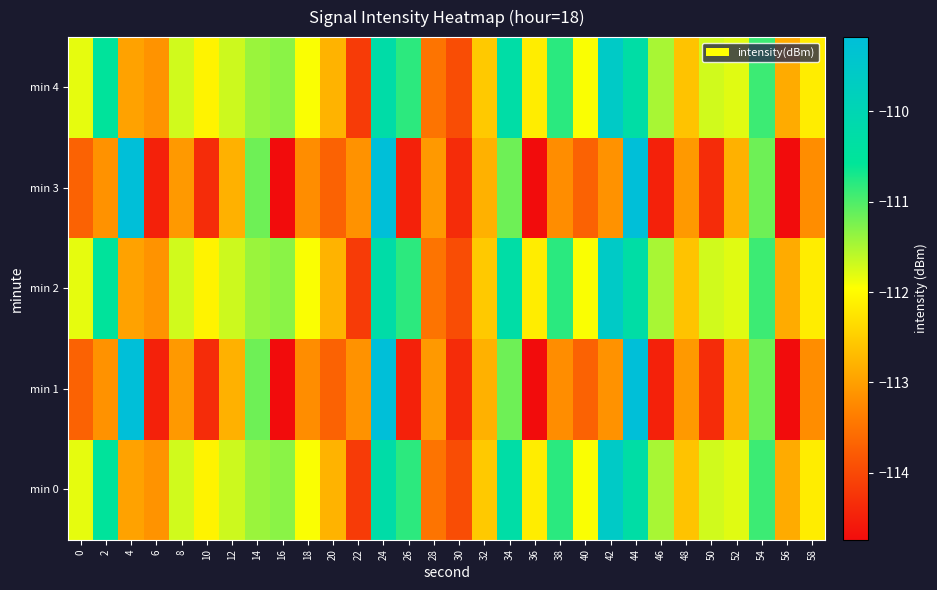

Reading left to right, transcribe all the data shown in this chart.

min 0: 0=-111.8	2=-110.5	4=-113.0	6=-113.1	8=-111.7	10=-112.1	12=-111.7	14=-111.4	16=-111.3	18=-111.9	20=-112.8	22=-114.2	24=-110.3	26=-110.8	28=-113.5	30=-114.0	32=-112.5	34=-110.3	36=-112.2	38=-110.8	40=-111.9	42=-109.6	44=-110.3	46=-111.5	48=-112.6	50=-111.7	52=-111.8	54=-110.9	56=-112.9	58=-112.2
min 1: 0=-113.7	2=-113.1	4=-109.2	6=-114.5	8=-113.1	10=-114.4	12=-112.8	14=-111.2	16=-114.7	18=-113.2	20=-113.7	22=-113.1	24=-109.2	26=-114.5	28=-113.1	30=-114.4	32=-112.8	34=-111.2	36=-114.7	38=-113.2	40=-113.7	42=-113.1	44=-109.2	46=-114.5	48=-113.1	50=-114.4	52=-112.8	54=-111.2	56=-114.7	58=-113.2
min 2: 0=-111.8	2=-110.5	4=-113.0	6=-113.1	8=-111.7	10=-112.1	12=-111.7	14=-111.4	16=-111.3	18=-111.9	20=-112.8	22=-114.2	24=-110.3	26=-110.8	28=-113.5	30=-114.0	32=-112.5	34=-110.3	36=-112.2	38=-110.8	40=-111.9	42=-109.6	44=-110.3	46=-111.5	48=-112.6	50=-111.7	52=-111.8	54=-110.9	56=-112.9	58=-112.2
min 3: 0=-113.7	2=-113.1	4=-109.2	6=-114.5	8=-113.1	10=-114.4	12=-112.8	14=-111.2	16=-114.7	18=-113.2	20=-113.7	22=-113.1	24=-109.2	26=-114.5	28=-113.1	30=-114.4	32=-112.8	34=-111.2	36=-114.7	38=-113.2	40=-113.7	42=-113.1	44=-109.2	46=-114.5	48=-113.1	50=-114.4	52=-112.8	54=-111.2	56=-114.7	58=-113.2
min 4: 0=-111.8	2=-110.5	4=-113.0	6=-113.1	8=-111.7	10=-112.1	12=-111.7	14=-111.4	16=-111.3	18=-111.9	20=-112.8	22=-114.2	24=-110.3	26=-110.8	28=-113.5	30=-114.0	32=-112.5	34=-110.3	36=-112.2	38=-110.8	40=-111.9	42=-109.6	44=-110.3	46=-111.5	48=-112.6	50=-111.7	52=-111.8	54=-110.9	56=-112.9	58=-112.2